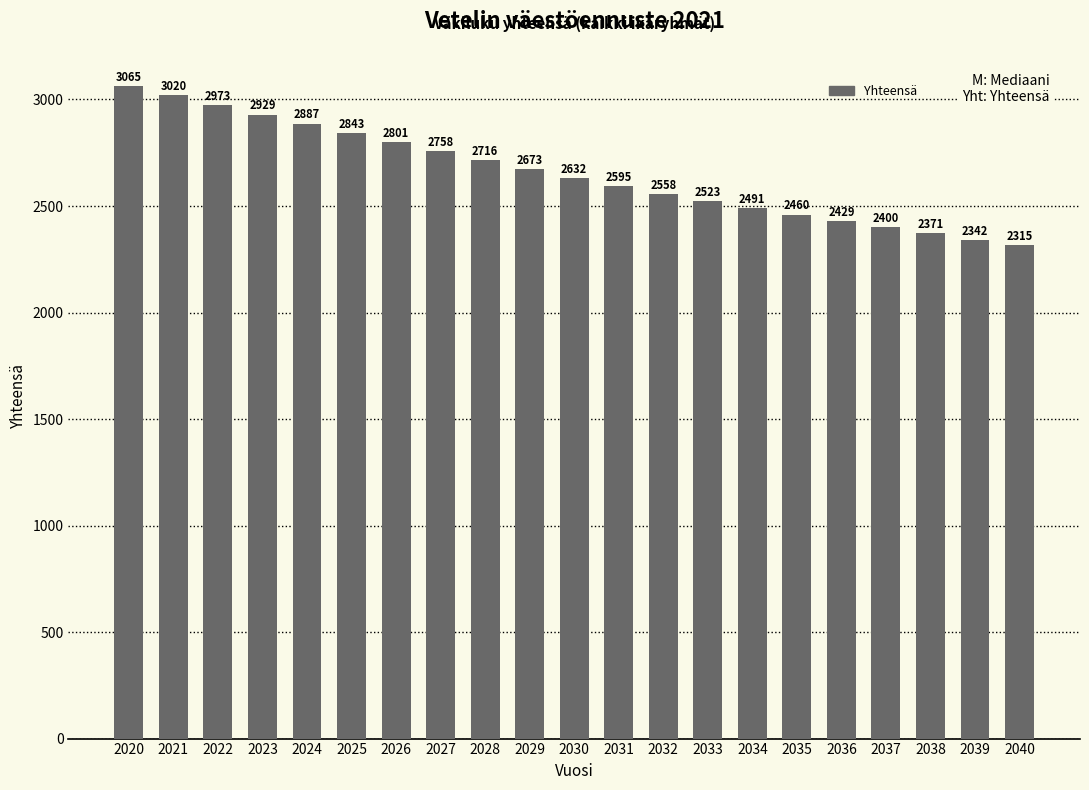

Rank the categories by value from highest to lowest.

2020, 2021, 2022, 2023, 2024, 2025, 2026, 2027, 2028, 2029, 2030, 2031, 2032, 2033, 2034, 2035, 2036, 2037, 2038, 2039, 2040